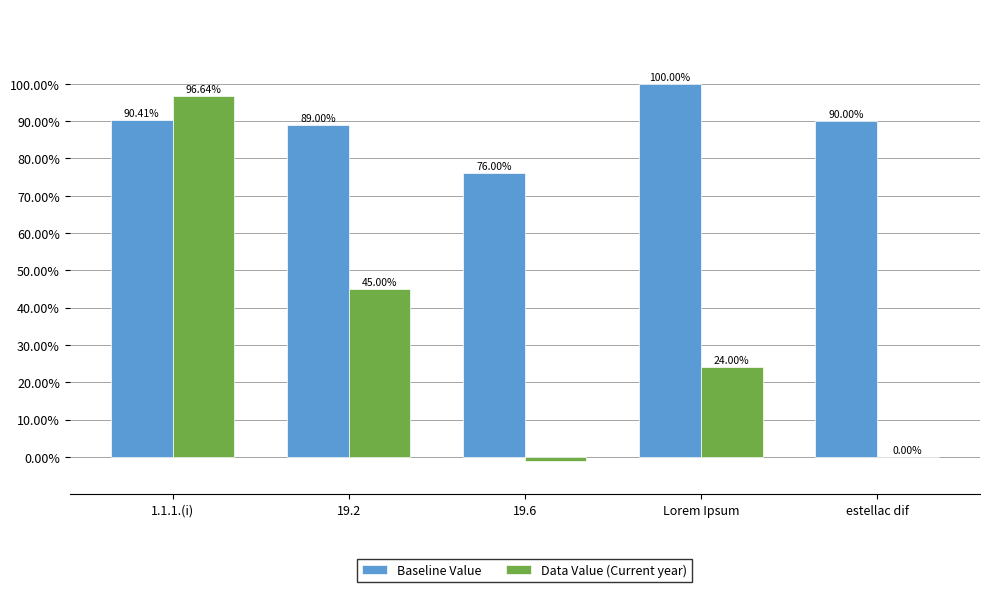

Is the value of Baseline Value at 19.6 greater than the value of Data Value (Current year) at 1.1.1.(i)?

No